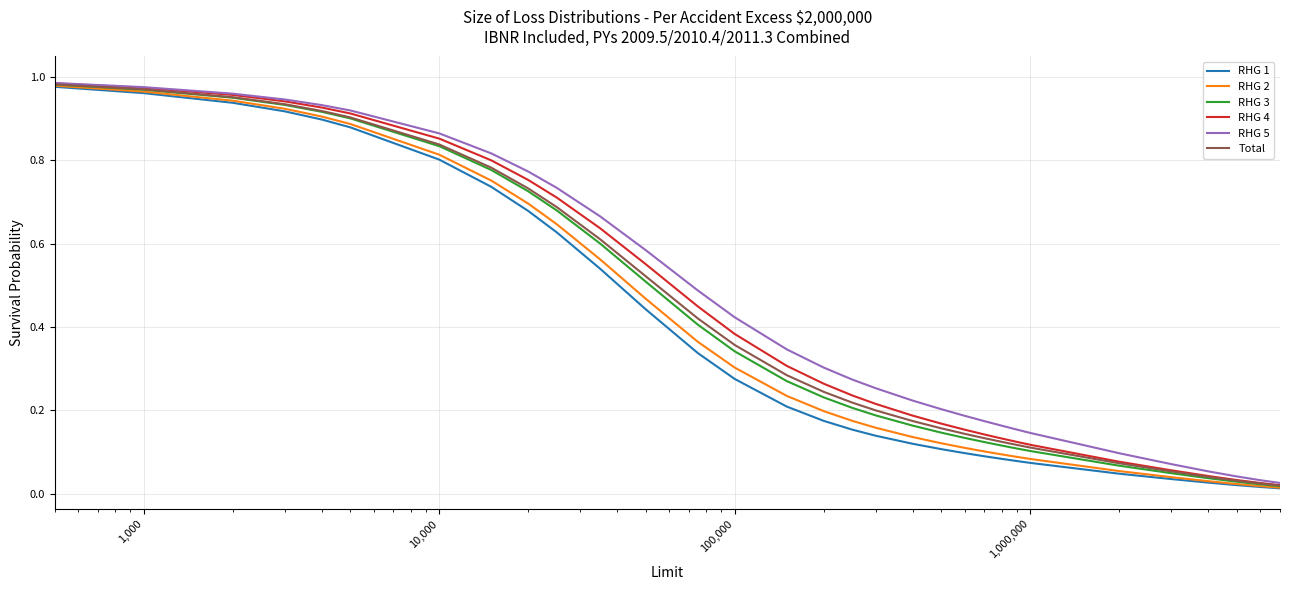

What is the value of the RHG 1 point at the 2nd from the left?

1.0